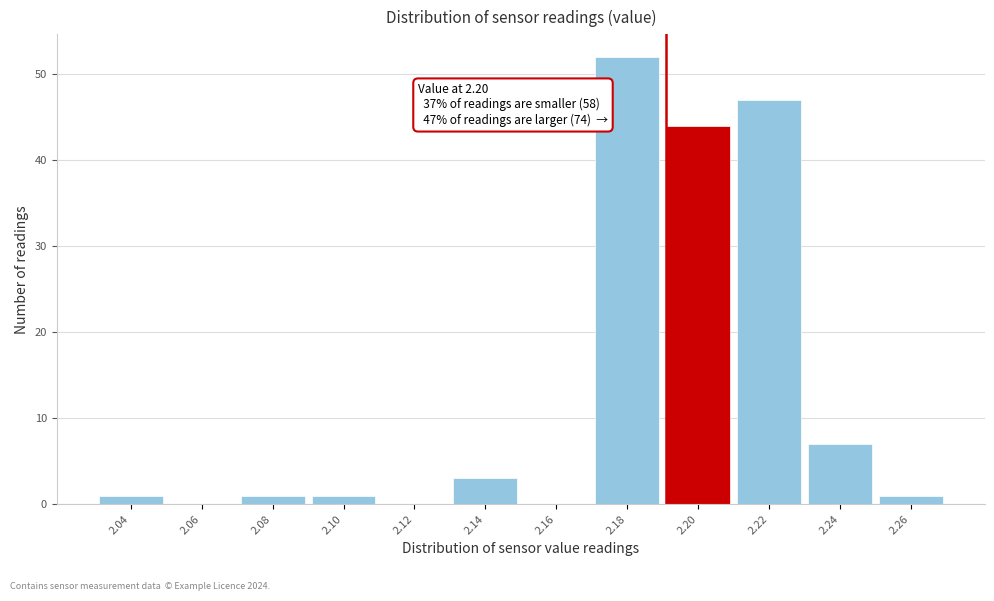

Reading right to left, what are all the values shown in this chart?

2.26=1	2.24=7	2.22=47	2.20=44	2.18=52	2.16=0	2.14=3	2.12=0	2.10=1	2.08=1	2.06=0	2.04=1